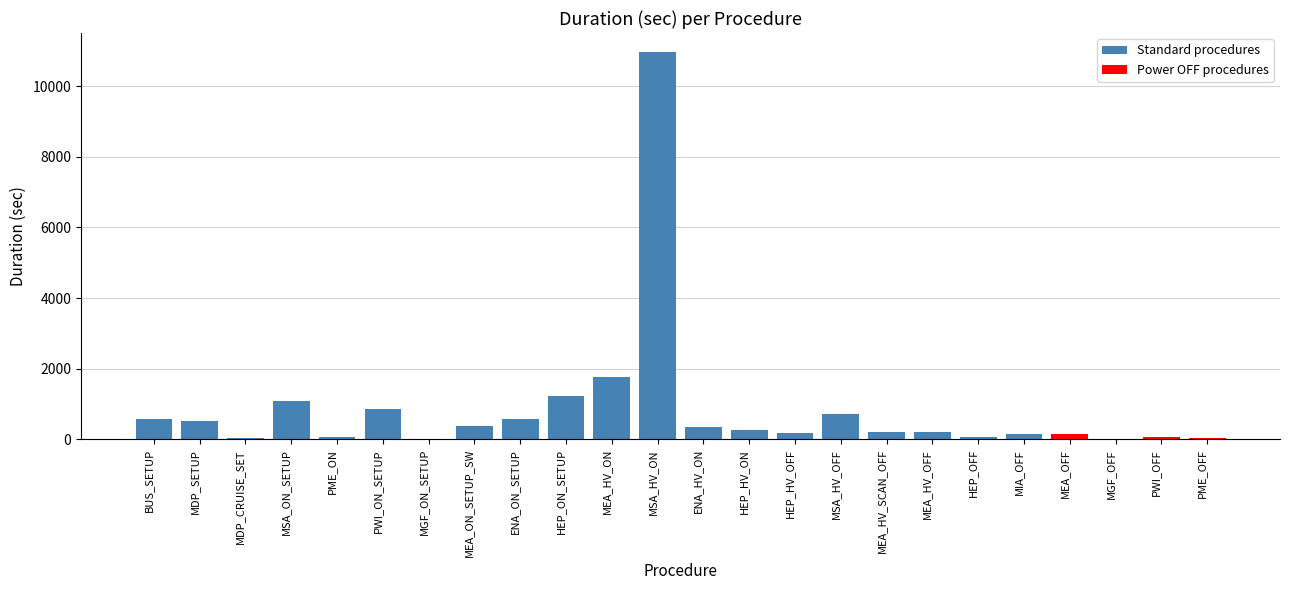

Where is the data nearest to the value 5481?

MEA_HV_ON